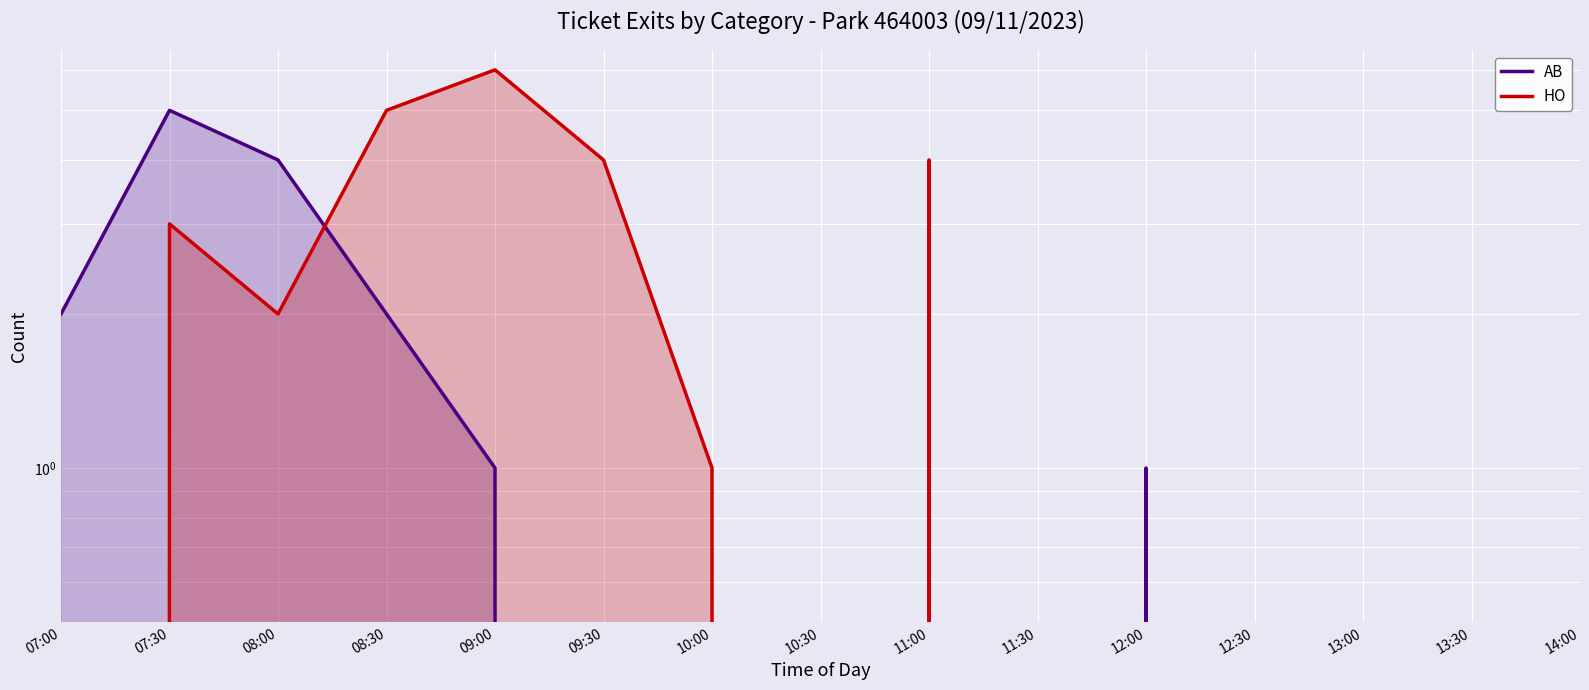

At how many categories does at least one series exceed 0?

9